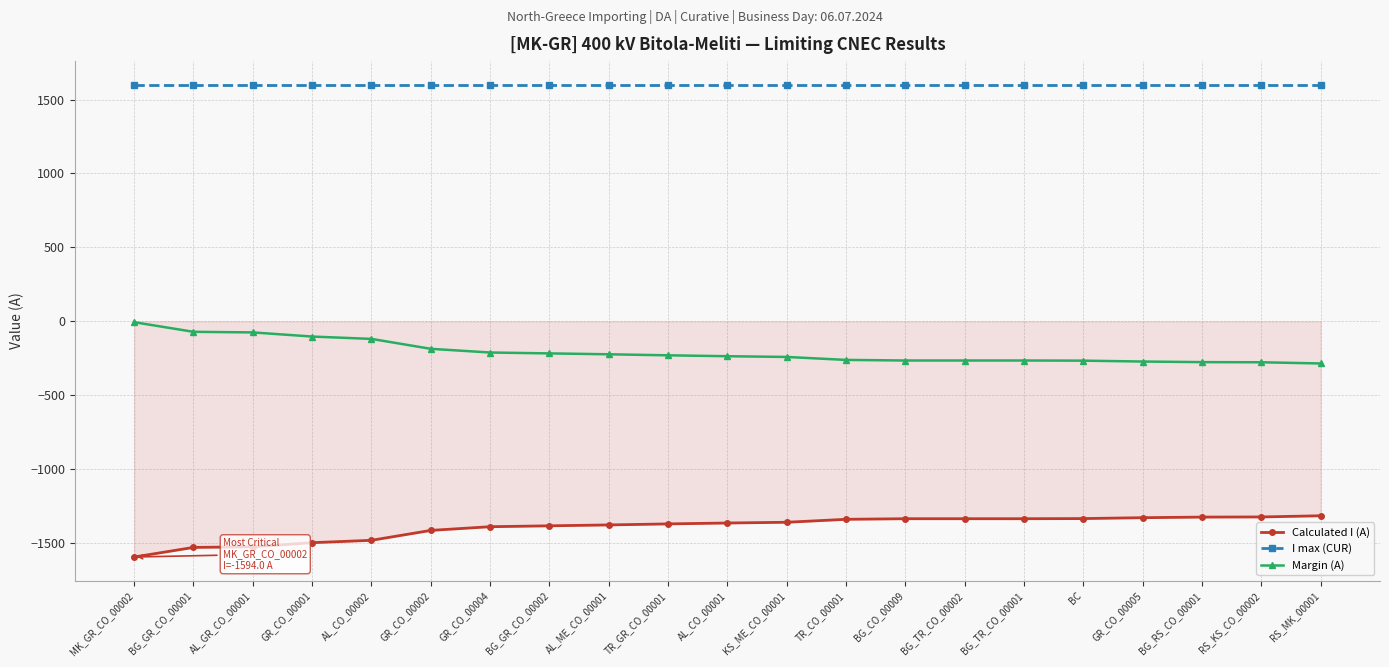

True or false: Margin (A) and I max (CUR) intersect in this chart.

False